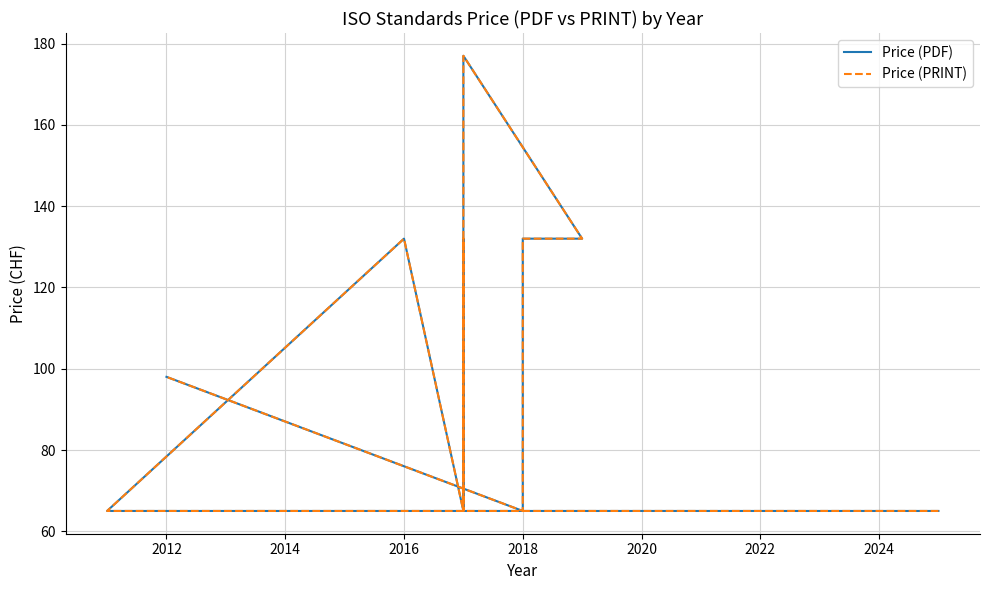

The value of Price (PDF) at 2010 is 102. True or false?

False